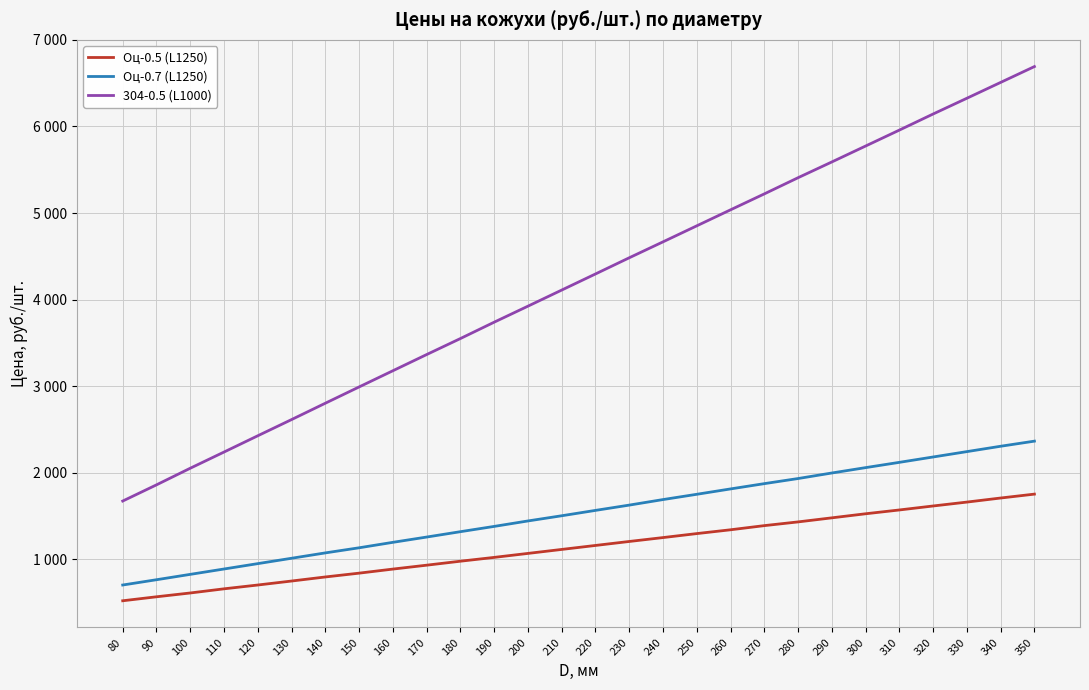

What is the value of the 304-0.5 (L1000) point at the 25th from the left?

6144